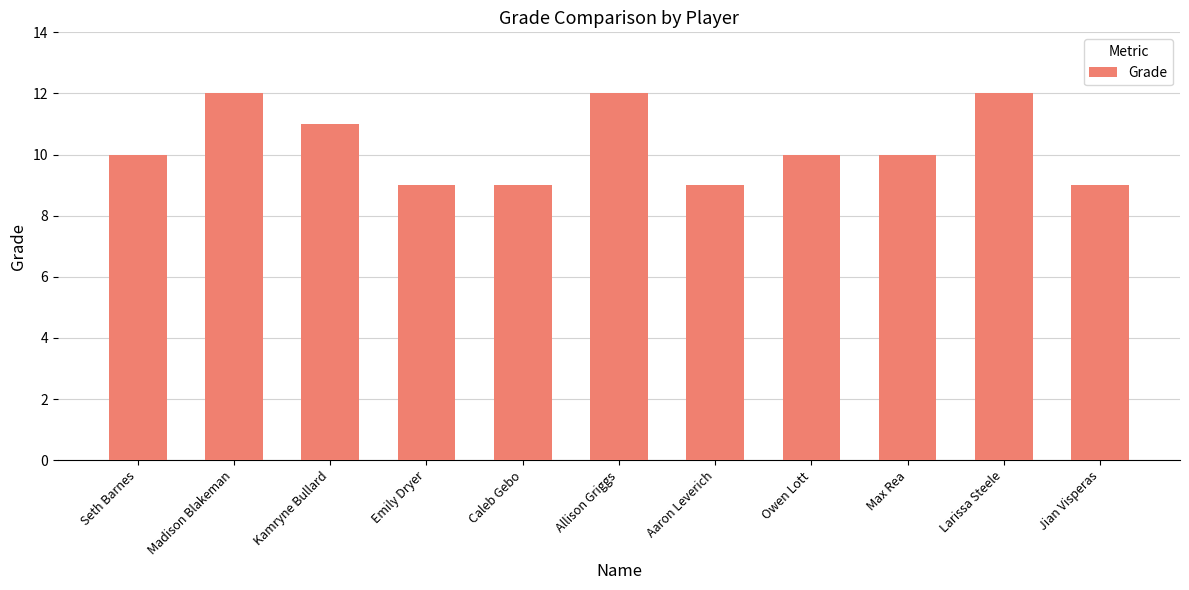

What position from the right is Madison Blakeman?

10